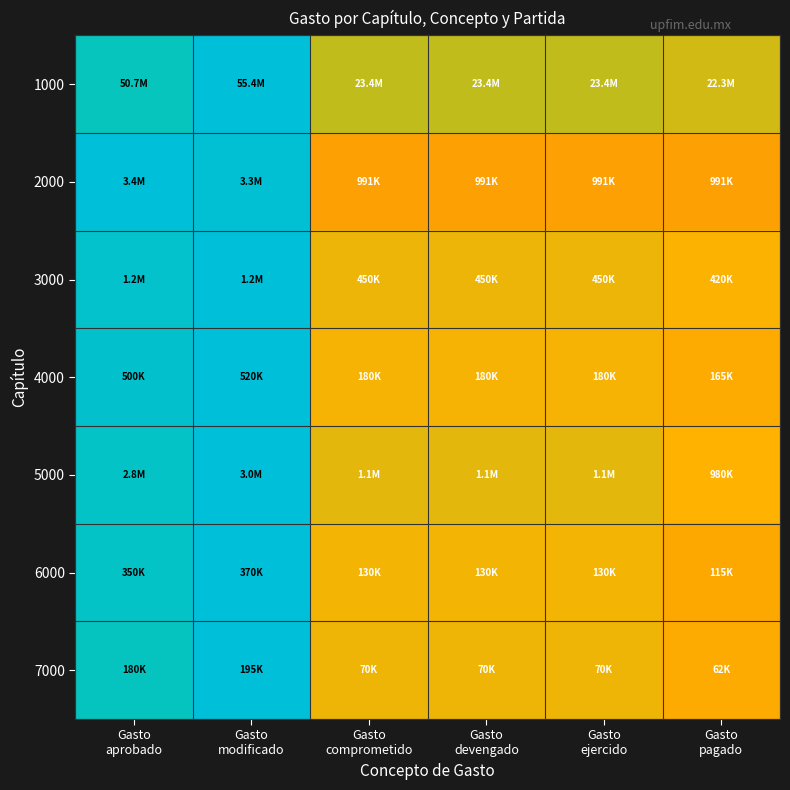

Reading left to right, extract all data points from this chart.

1000: Gasto
aprobado=0.9	Gasto
modificado=1.0	Gasto
comprometido=0.4	Gasto
devengado=0.4	Gasto
ejercido=0.4	Gasto
pagado=0.4
2000: Gasto
aprobado=1.0	Gasto
modificado=1.0	Gasto
comprometido=0.3	Gasto
devengado=0.3	Gasto
ejercido=0.3	Gasto
pagado=0.3
3000: Gasto
aprobado=1.0	Gasto
modificado=1.0	Gasto
comprometido=0.4	Gasto
devengado=0.4	Gasto
ejercido=0.4	Gasto
pagado=0.3
4000: Gasto
aprobado=1.0	Gasto
modificado=1.0	Gasto
comprometido=0.3	Gasto
devengado=0.3	Gasto
ejercido=0.3	Gasto
pagado=0.3
5000: Gasto
aprobado=0.9	Gasto
modificado=1.0	Gasto
comprometido=0.4	Gasto
devengado=0.4	Gasto
ejercido=0.4	Gasto
pagado=0.3
6000: Gasto
aprobado=0.9	Gasto
modificado=1.0	Gasto
comprometido=0.4	Gasto
devengado=0.4	Gasto
ejercido=0.4	Gasto
pagado=0.3
7000: Gasto
aprobado=0.9	Gasto
modificado=1.0	Gasto
comprometido=0.4	Gasto
devengado=0.4	Gasto
ejercido=0.4	Gasto
pagado=0.3